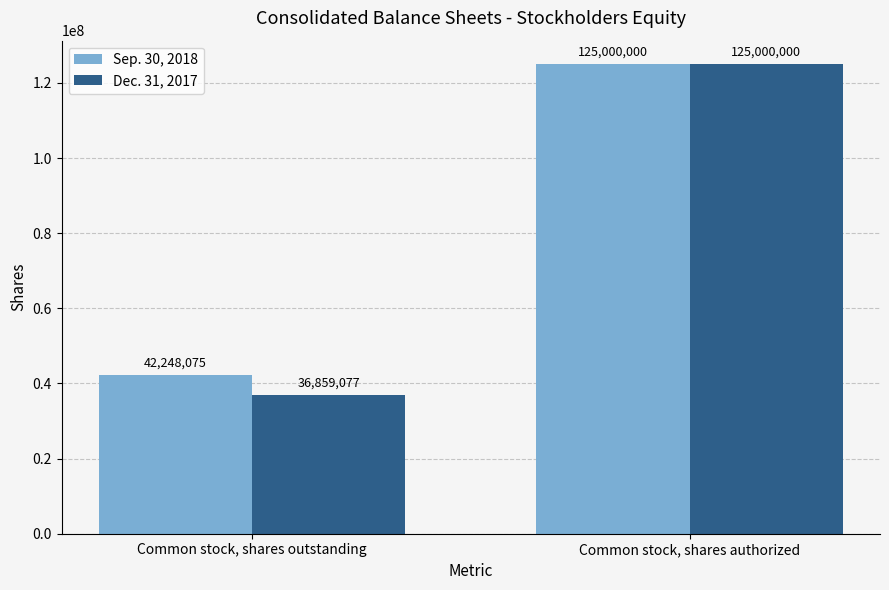

Which category has the lowest value in the Dec. 31, 2017 series?

Common stock, shares outstanding